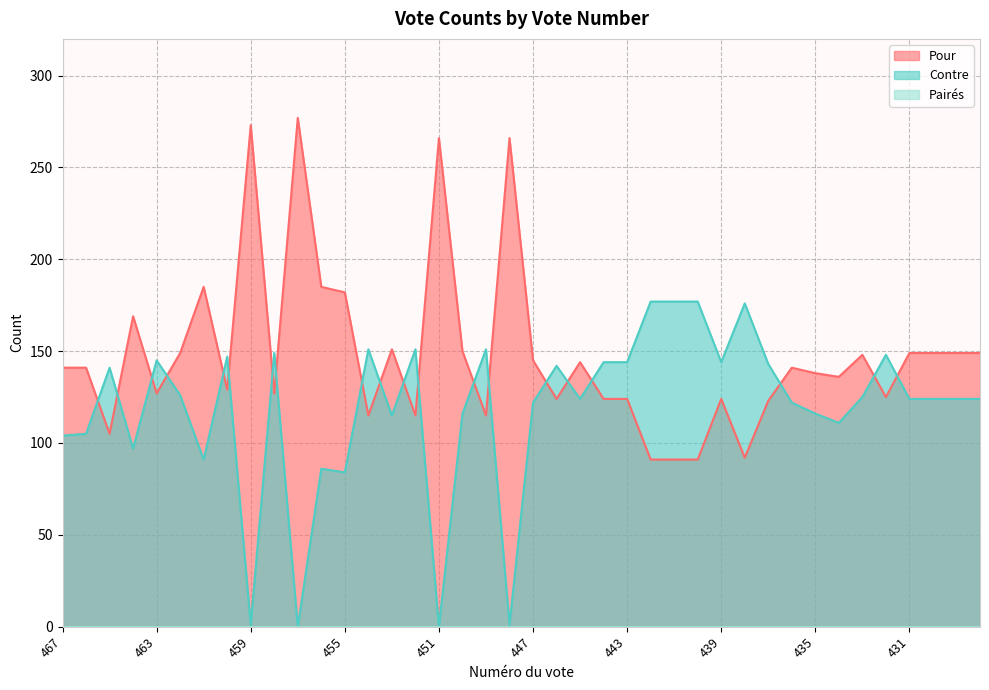

What is the average value of the Pour series?

148